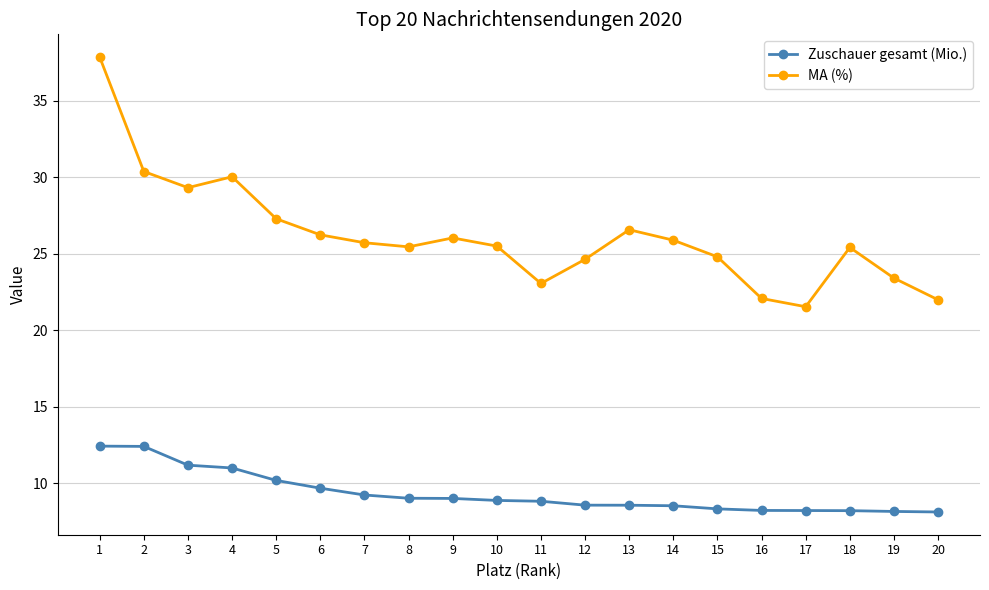

What is the lowest value of the MA (%) series?

21.5